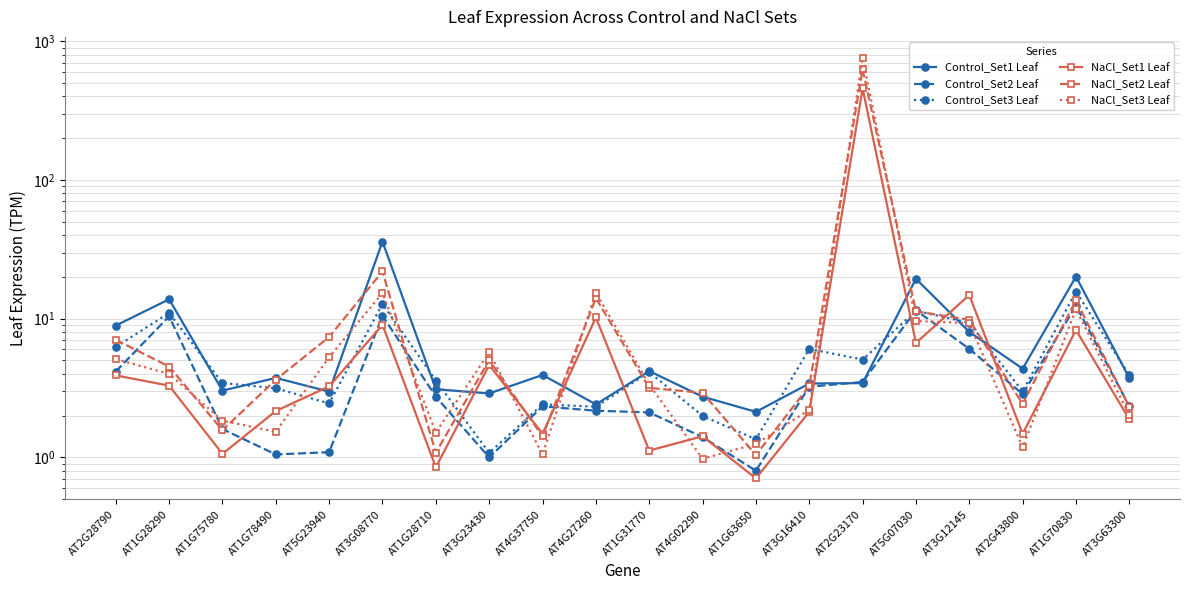

At which category is the sum across all series the highest?

AT2G23170